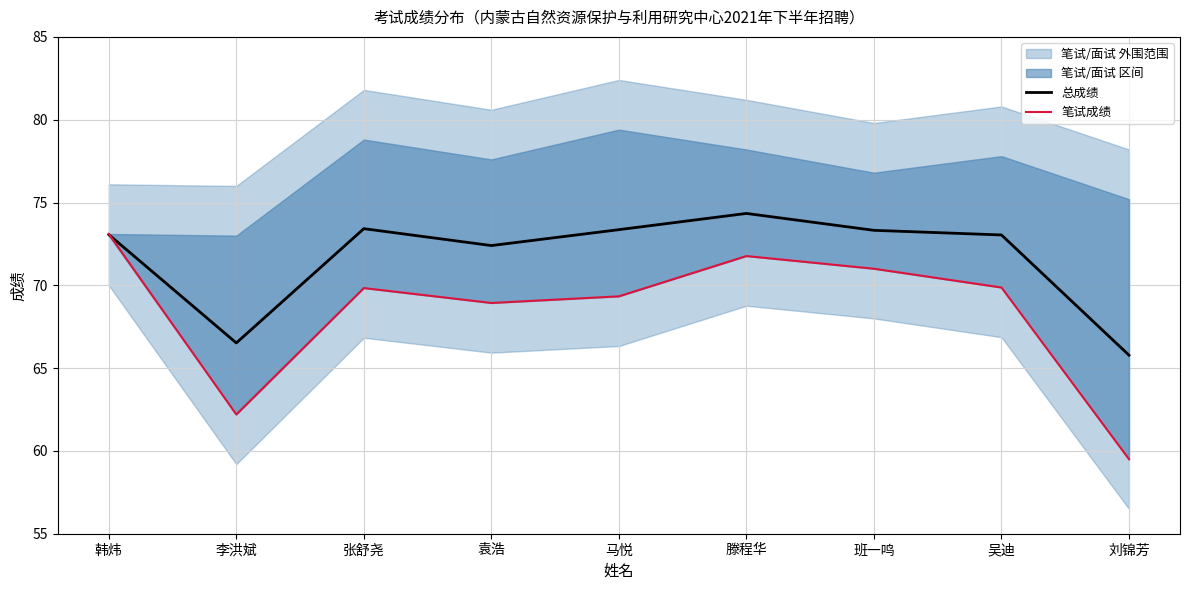

The value of 总成绩 at 班一鸣 is 73.3. True or false?

True